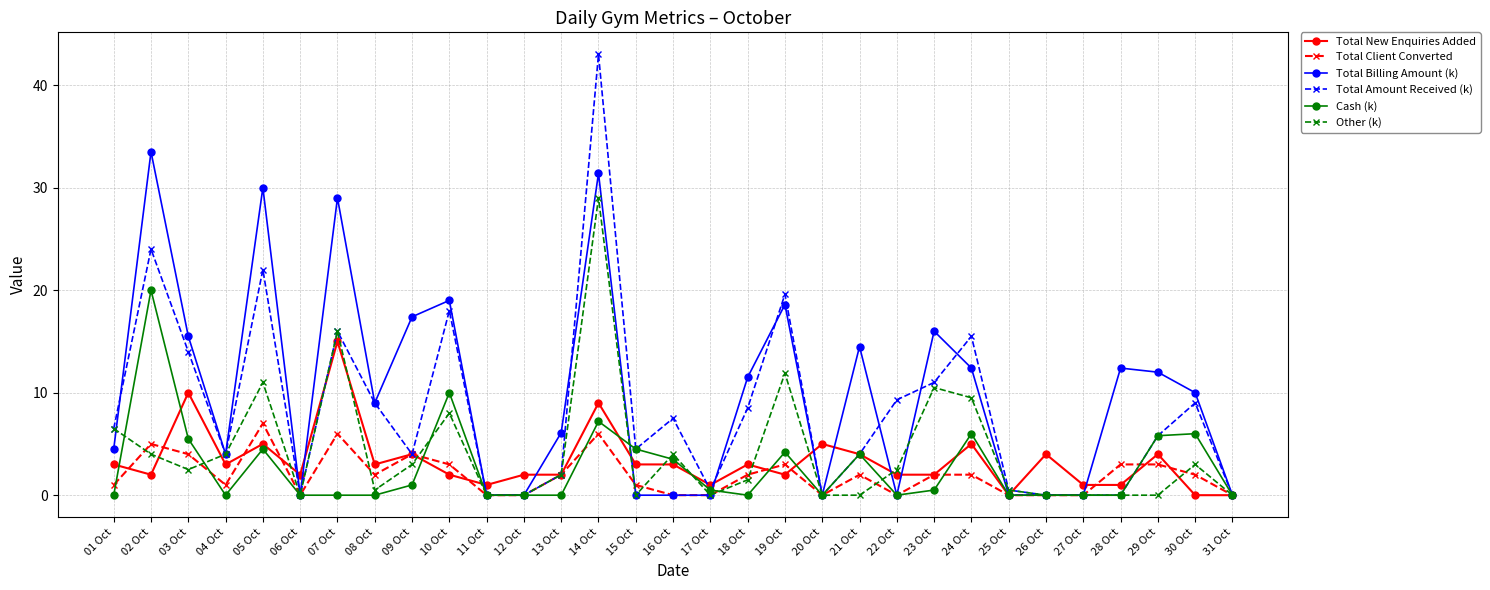

What is the label of the 4th point from the left?

04 Oct